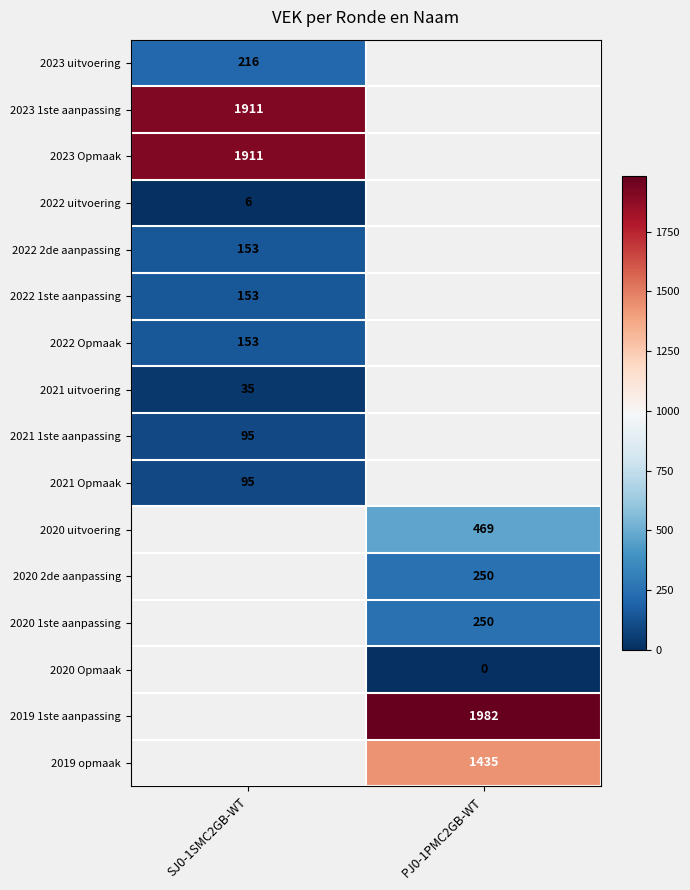

Is it true that 2022 2de aanpassing equals 153 at SJ0-1SMC2GB-WT?

True